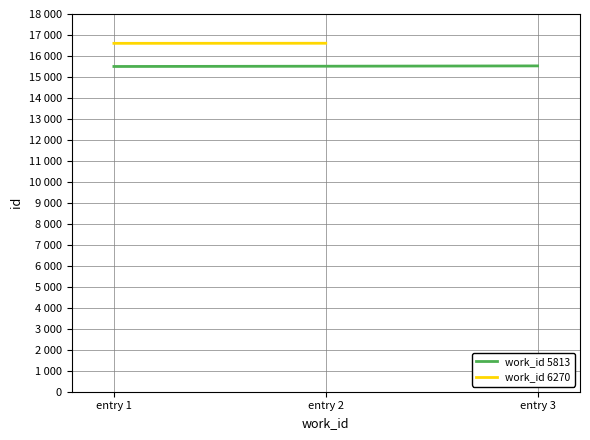

At which label does the data first exceed 15512?

entry 3